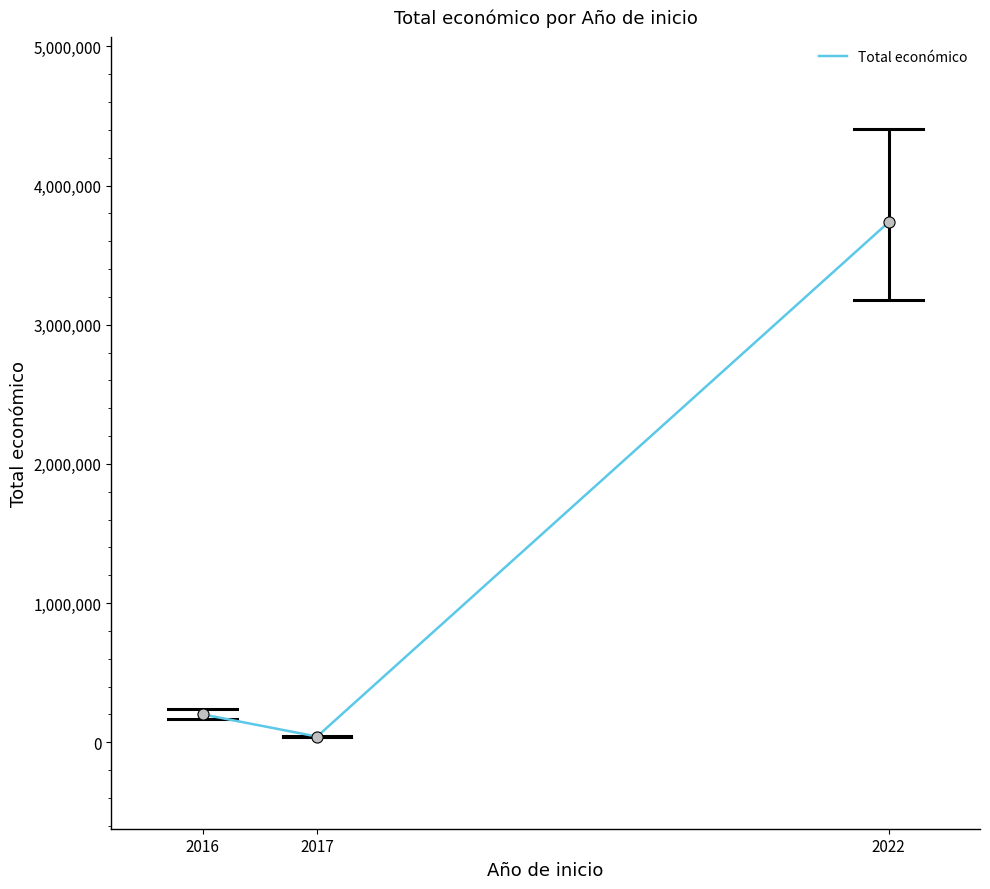

What is the change in value from 2016 to 2022?

+3536451